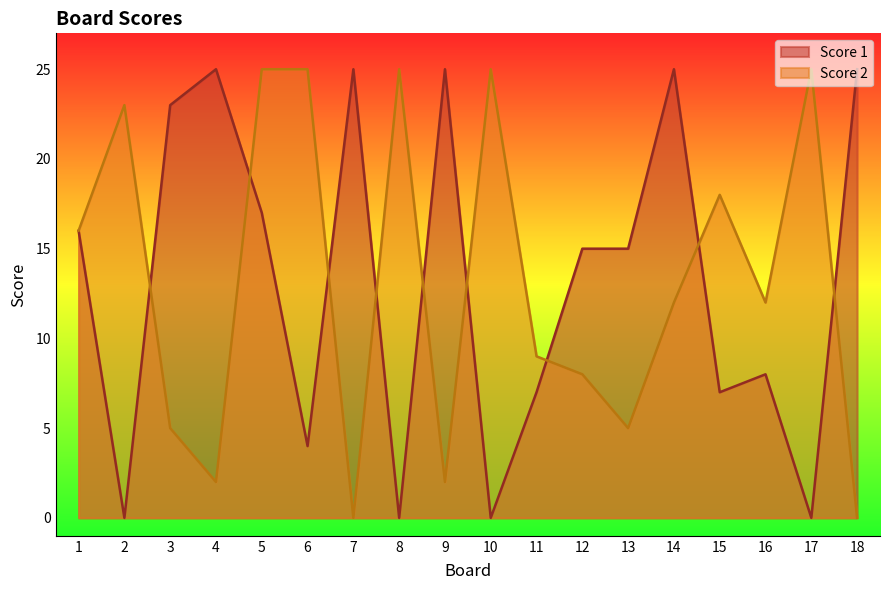

Rank the series at 4 from lowest to highest value.

Score 2, Score 1